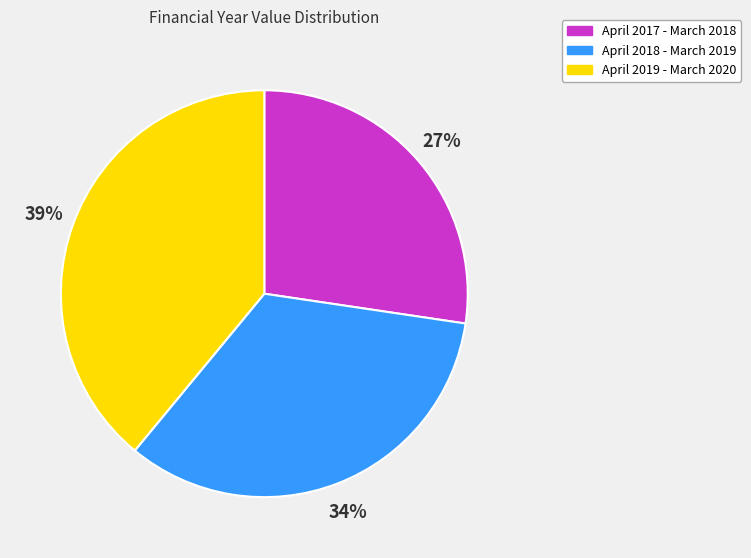

How many segments does this pie chart have?

3